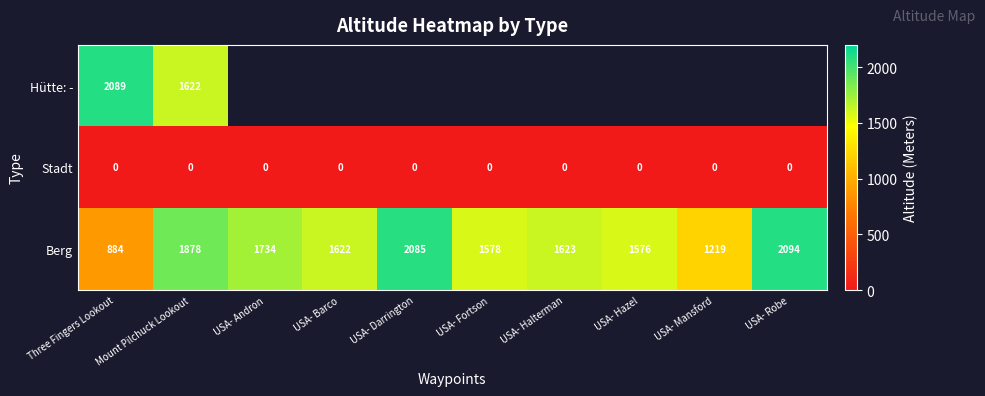

Rank the categories by Berg value from lowest to highest.

Three Fingers Lookout, USA- Mansford, USA- Hazel, USA- Fortson, USA- Barco, USA- Halterman, USA- Andron, Mount Pilchuck Lookout, USA- Darrington, USA- Robe